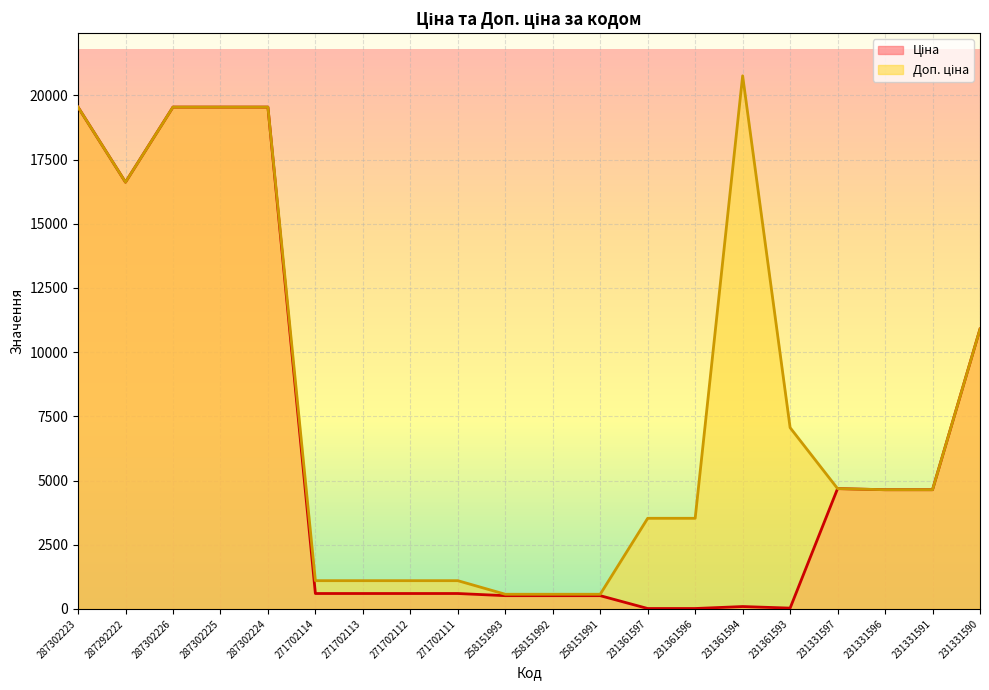

Reading left to right, extract all data points from this chart.

Ціна: 19542.7	16618.0	19542.7	19542.7	19542.7	599.9	599.9	599.9	599.9	515.8	515.8	515.8	15.7	15.7	92.3	31.4	4685.4	4641.8	4641.8	10896.3
Доп. ціна: 19542.7	16618.0	19542.7	19542.7	19542.7	1100.0	1100.0	1100.0	1100.0	571.0	571.0	571.0	3529.0	3529.0	20760.8	7059.0	4685.0	4642.0	4642.0	10896.3